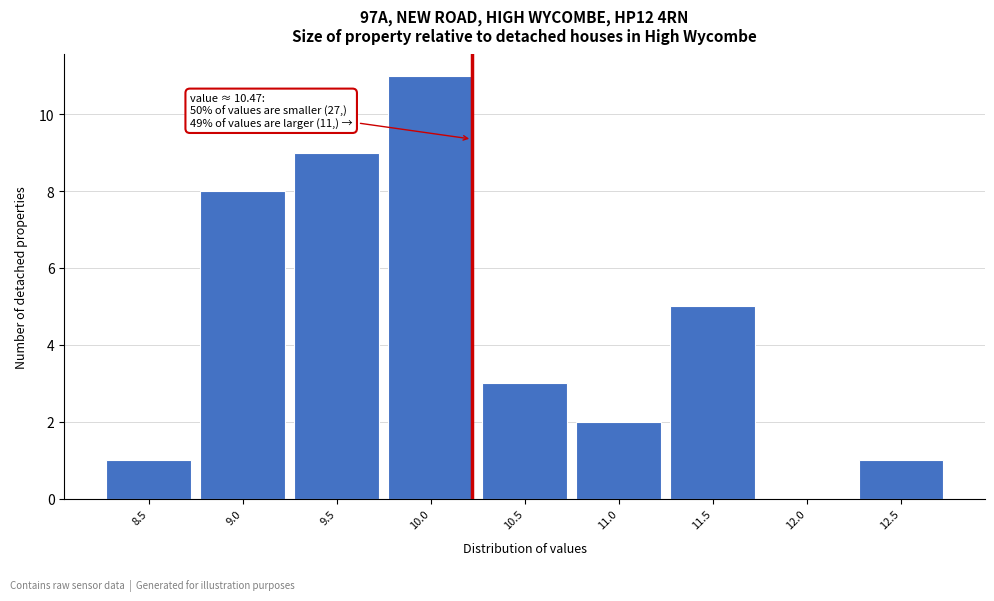

Reading left to right, extract all data points from this chart.

8.5=1	9.0=8	9.5=9	10.0=11	10.5=3	11.0=2	11.5=5	12.0=0	12.5=1